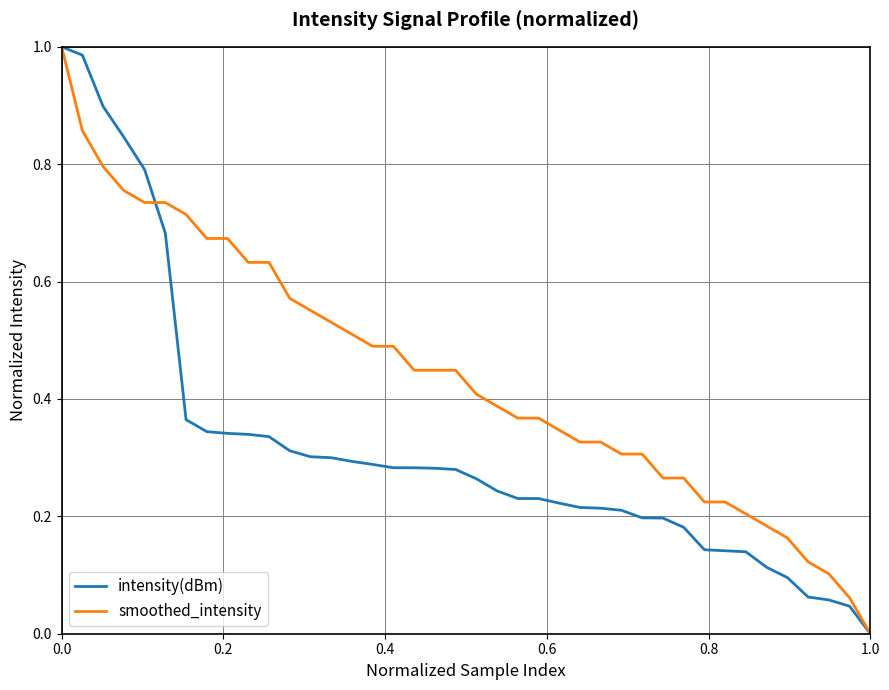

Which series has the largest total across all categories?

smoothed_intensity